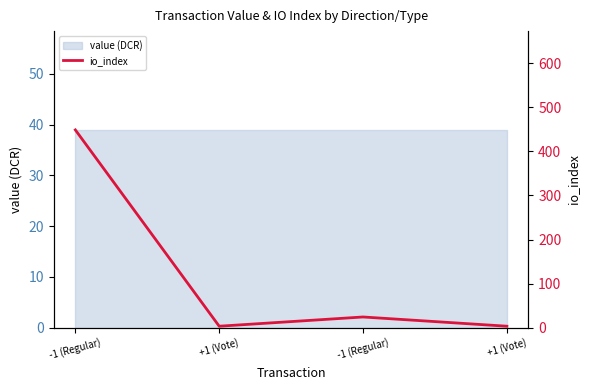

Does the chart display data point markers on the line(s)?

No